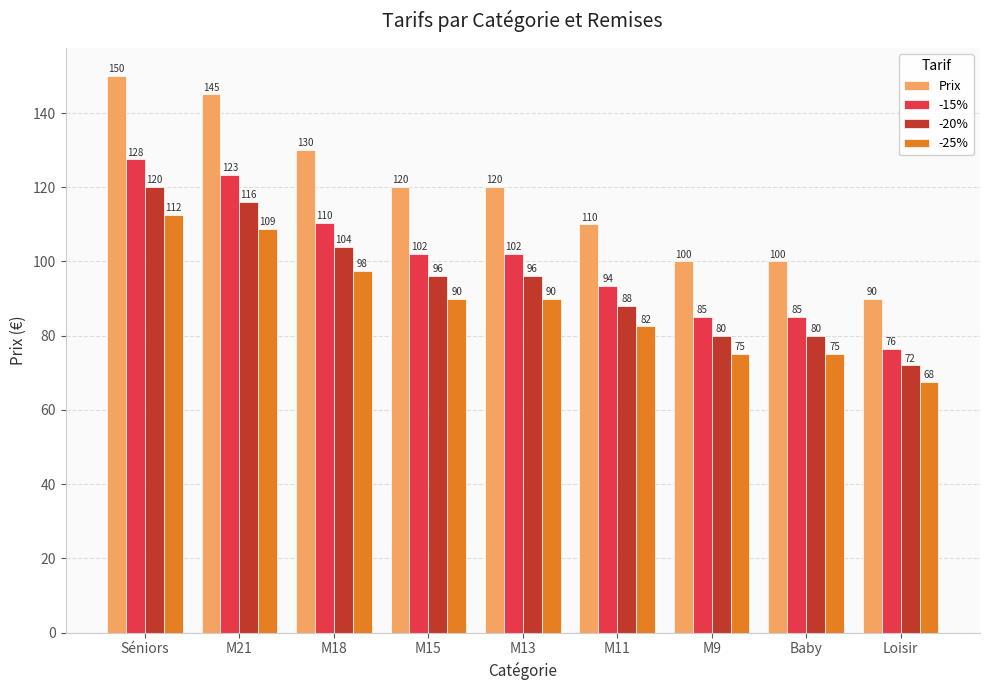

What is the highest value of the -15% series?

127.5